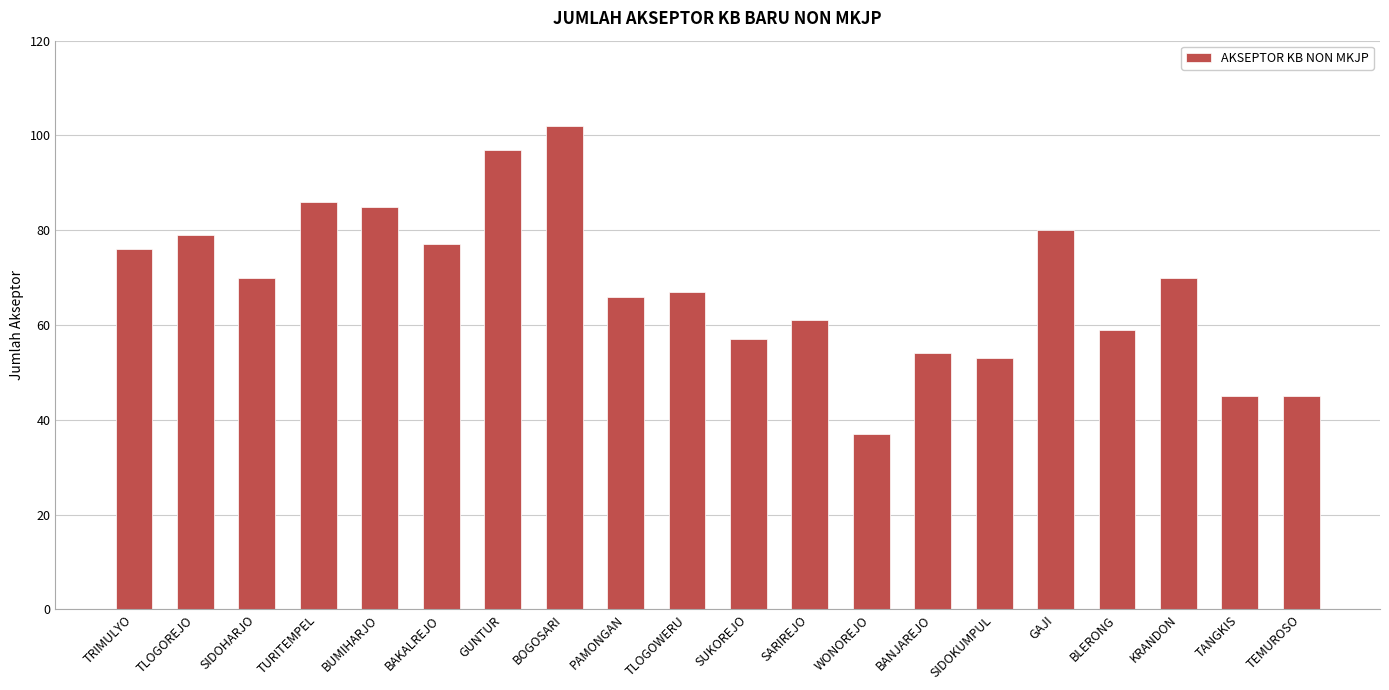

What is the change in value from BUMIHARJO to TLOGOWERU?

-18